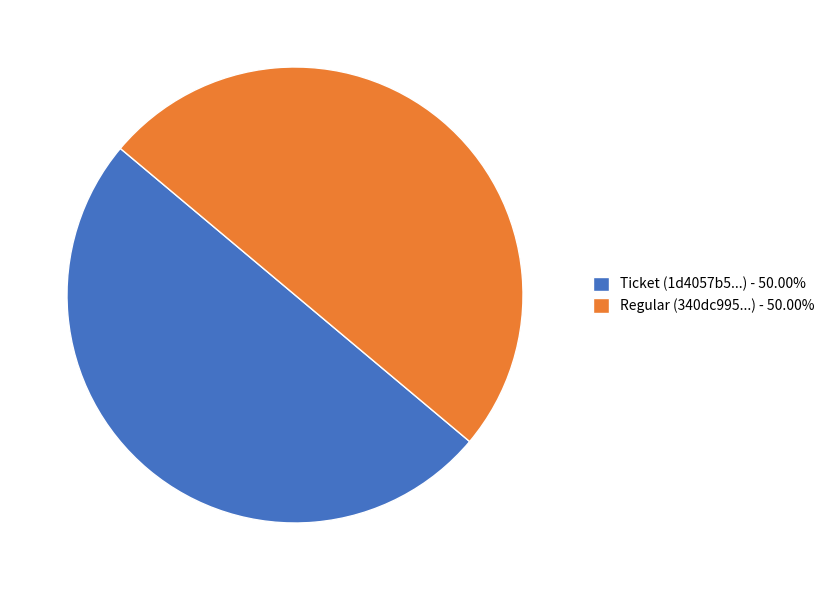

Combined, do Regular (340dc995...) - 50.00% and Ticket (1d4057b5...) - 50.00% account for over 50%?

Yes